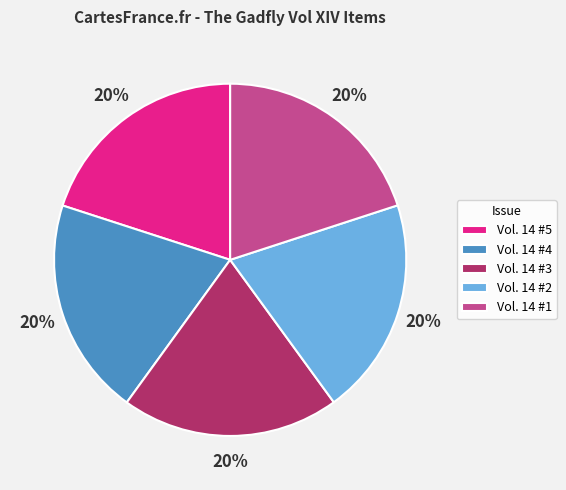

To the nearest percent, what portion does Vol. 14 #4 represent?

20%